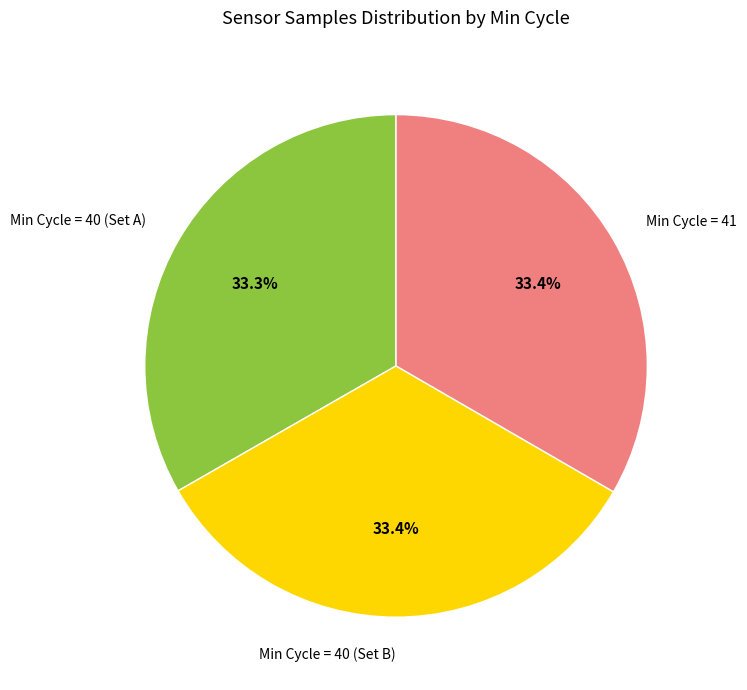

Is there a majority slice in this chart?

No